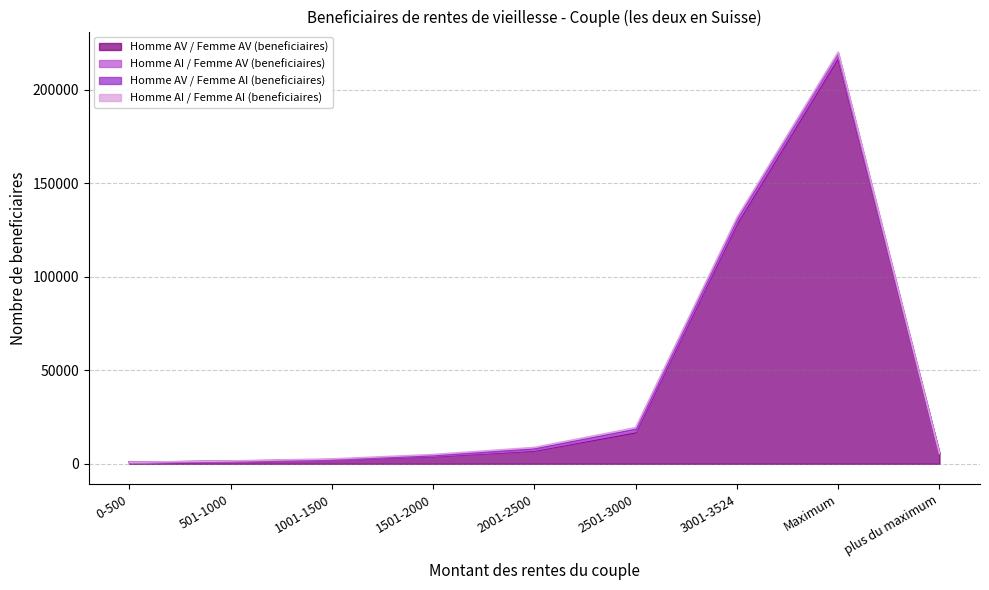

What are all the series names shown in the legend?

Homme AV / Femme AV (beneficiaires), Homme AI / Femme AV (beneficiaires), Homme AV / Femme AI (beneficiaires), Homme AI / Femme AI (beneficiaires)